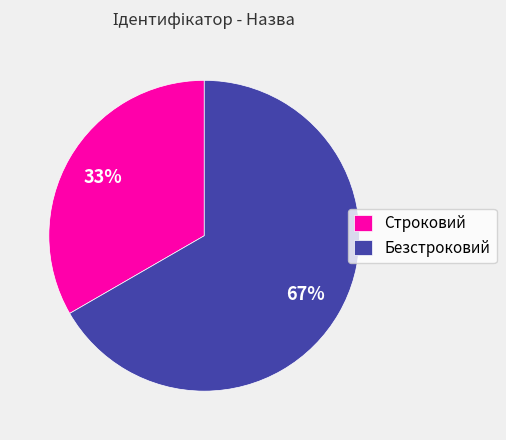

What is the smallest slice in the pie chart?

Строковий